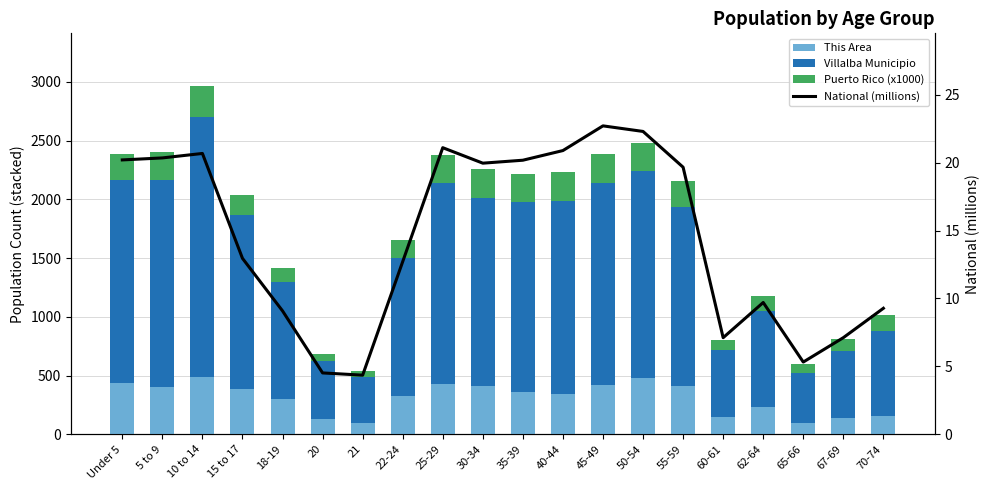

List the series in order of their peak value, lowest first.

National (millions), Puerto Rico (x1000), This Area, Villalba Municipio